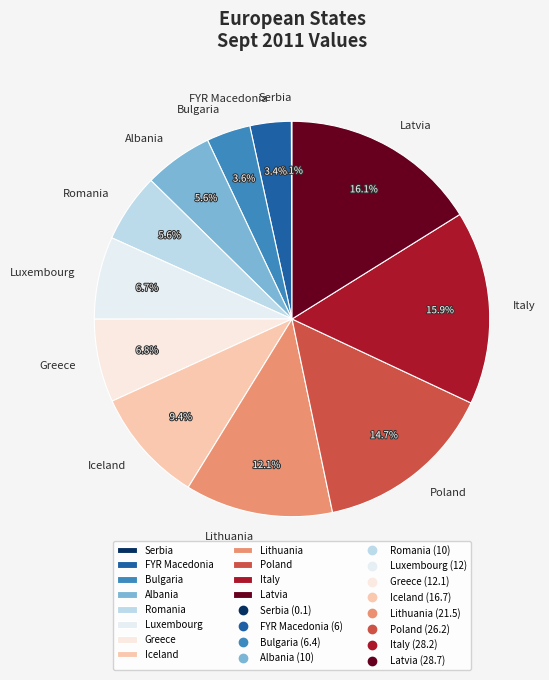

Does any single category account for the majority?

No